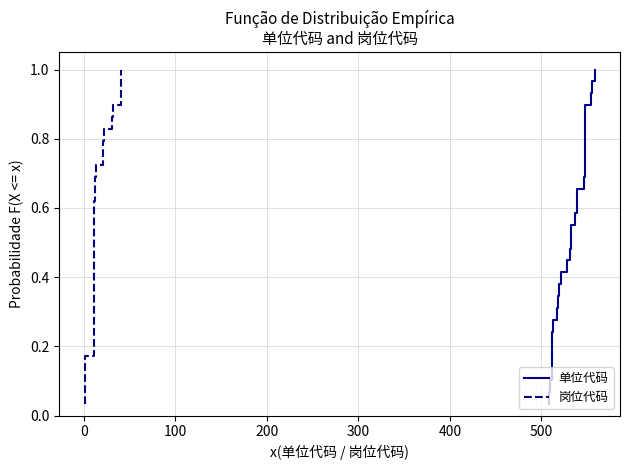

Is the value of 单位代码 at 26 greater than the value of 岗位代码 at 17?

Yes